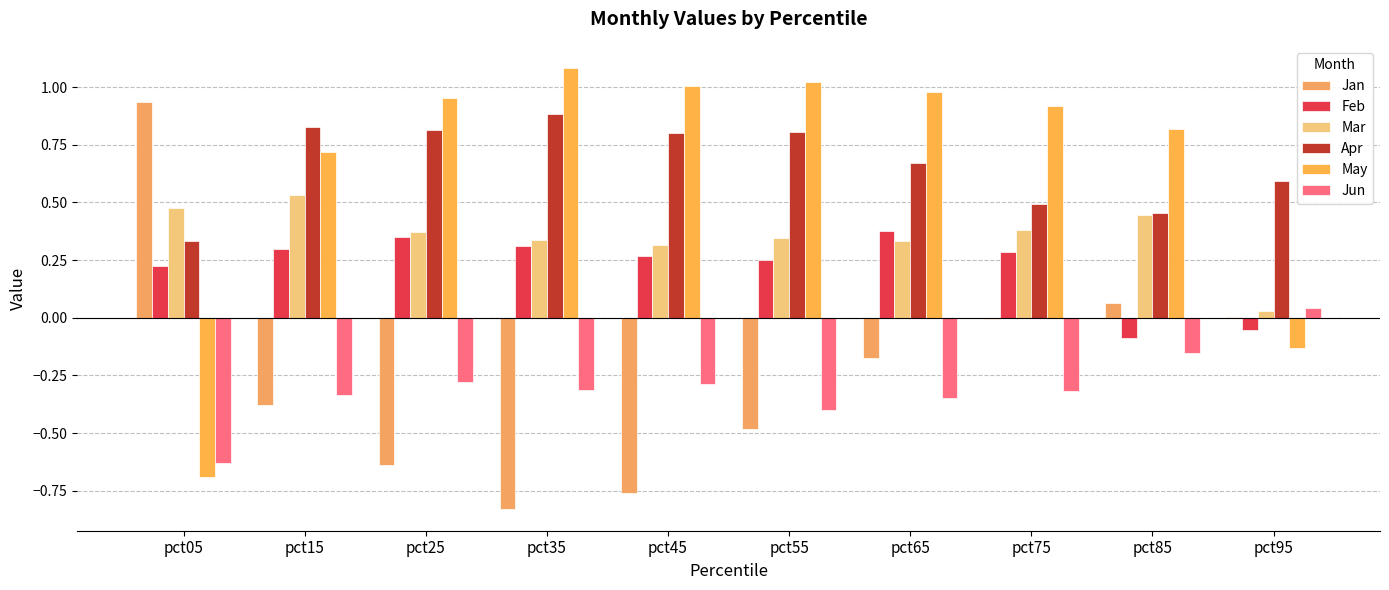

Reading left to right, list all the values displayed in this chart.

Jan: 0.9	-0.4	-0.6	-0.8	-0.8	-0.5	-0.2	-0.0	0.1	0.0
Feb: 0.2	0.3	0.4	0.3	0.3	0.2	0.4	0.3	-0.1	-0.1
Mar: 0.5	0.5	0.4	0.3	0.3	0.3	0.3	0.4	0.4	0.0
Apr: 0.3	0.8	0.8	0.9	0.8	0.8	0.7	0.5	0.5	0.6
May: -0.7	0.7	1.0	1.1	1.0	1.0	1.0	0.9	0.8	-0.1
Jun: -0.6	-0.3	-0.3	-0.3	-0.3	-0.4	-0.3	-0.3	-0.2	0.0